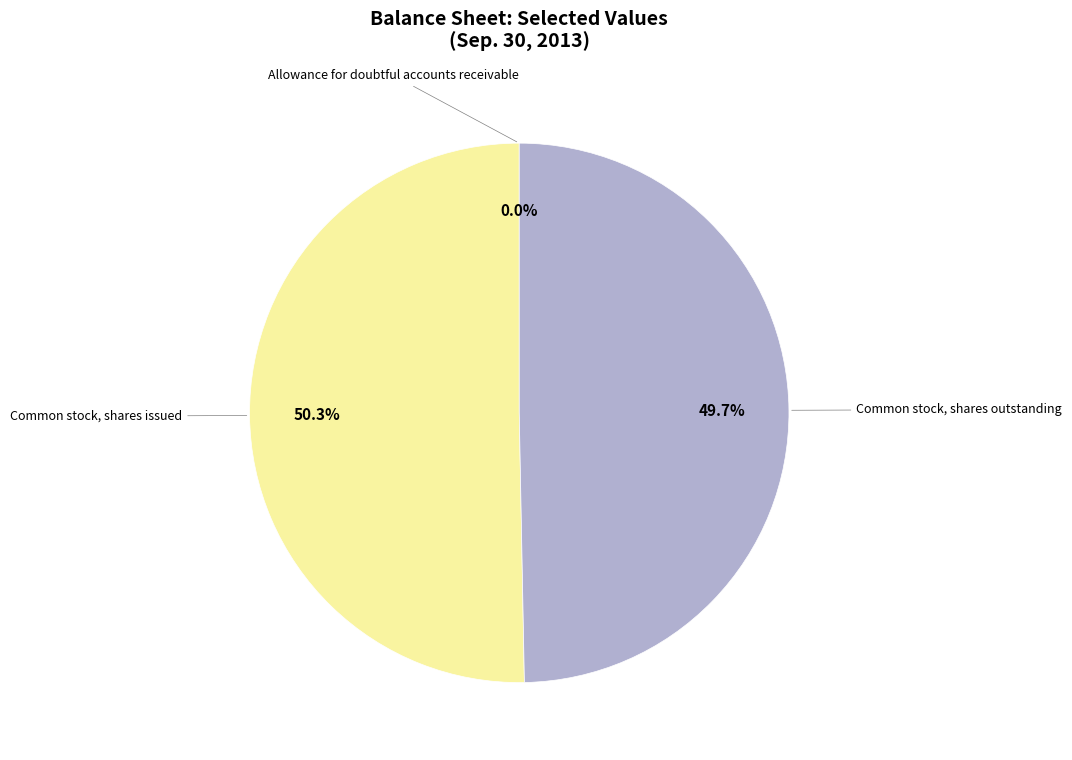

To the nearest percent, what is the difference between the largest and smallest slice percentages?

50%